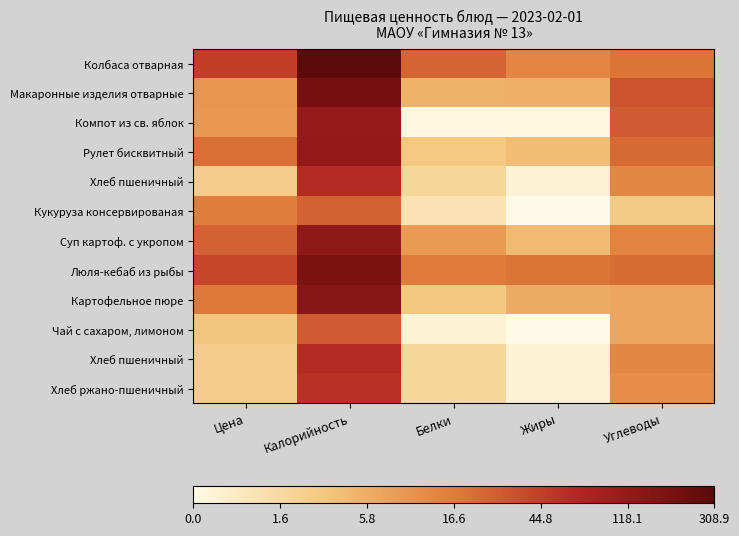

Between Цена and Углеводы, which is larger?

Цена